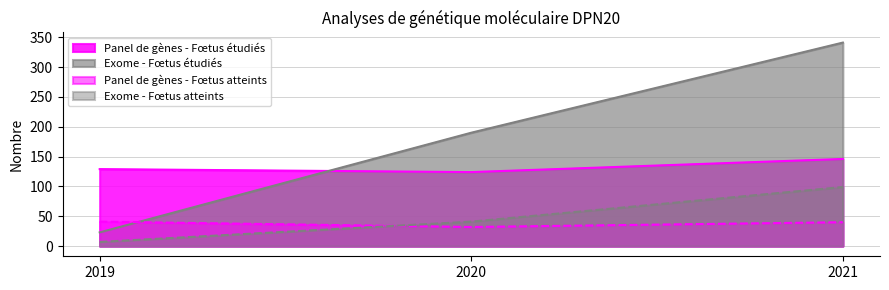

What is the difference between the maximum and minimum values in the Exome - Fœtus atteints series?

92